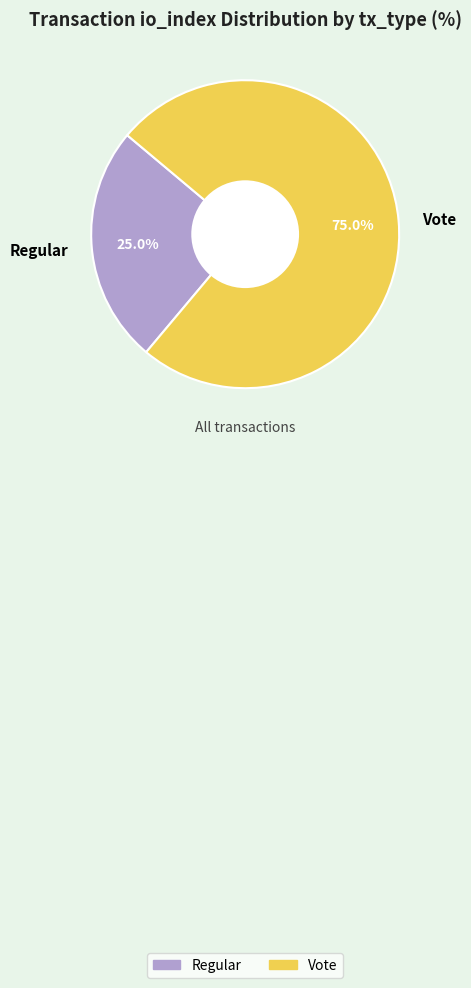

To the nearest percent, what is the difference between the Vote and Regular slice percentages?

50%